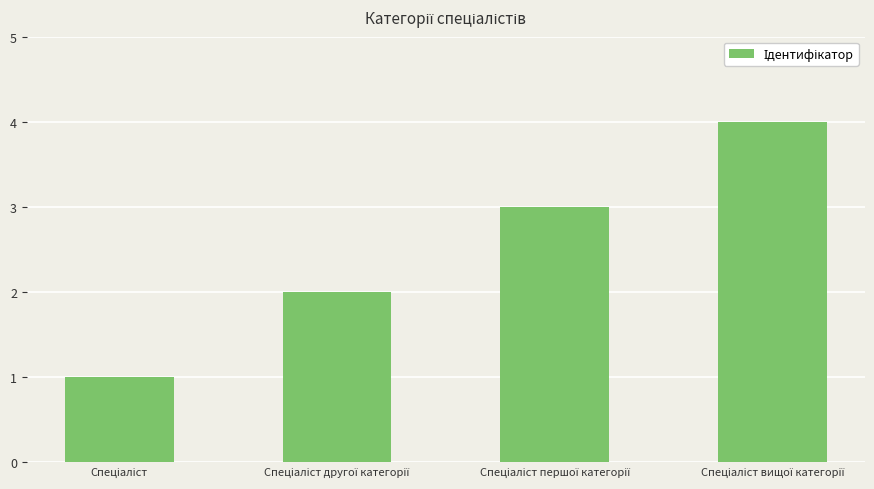

What is the sum of all values?

10